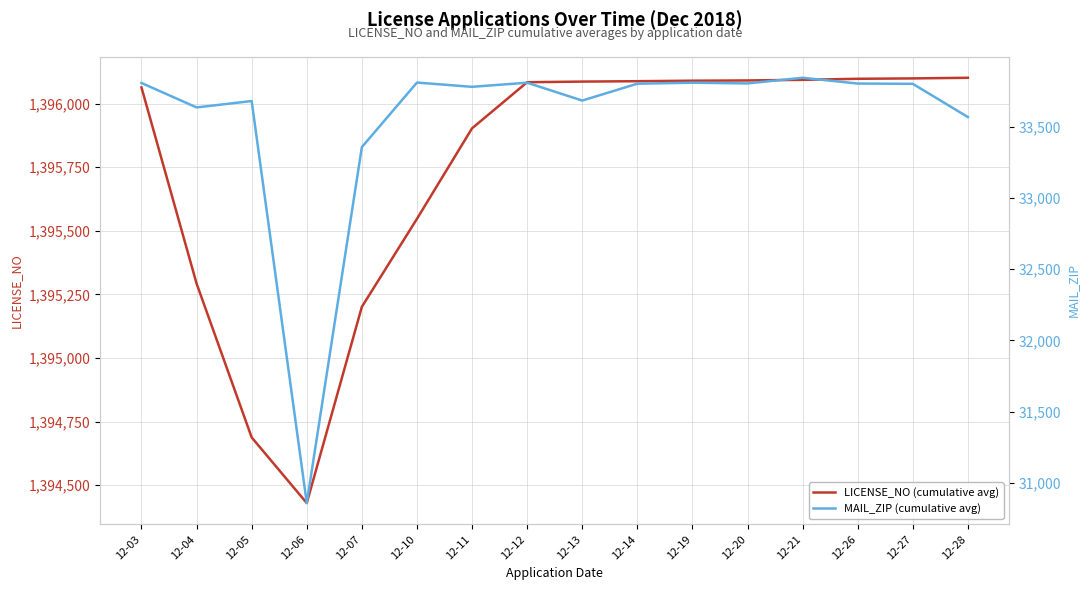

Rank the series by their average value, from lowest to highest.

MAIL_ZIP (cumulative avg), LICENSE_NO (cumulative avg)